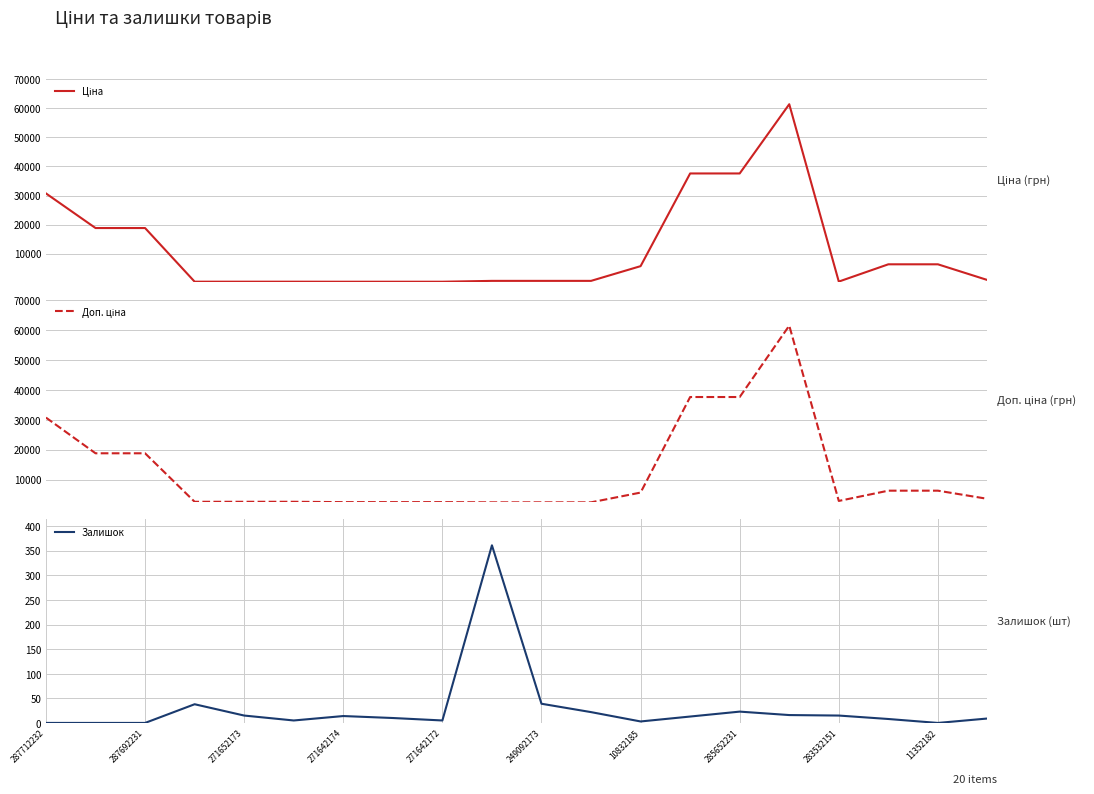

What is the difference between the second highest and minimum values in the Залишок series?

39